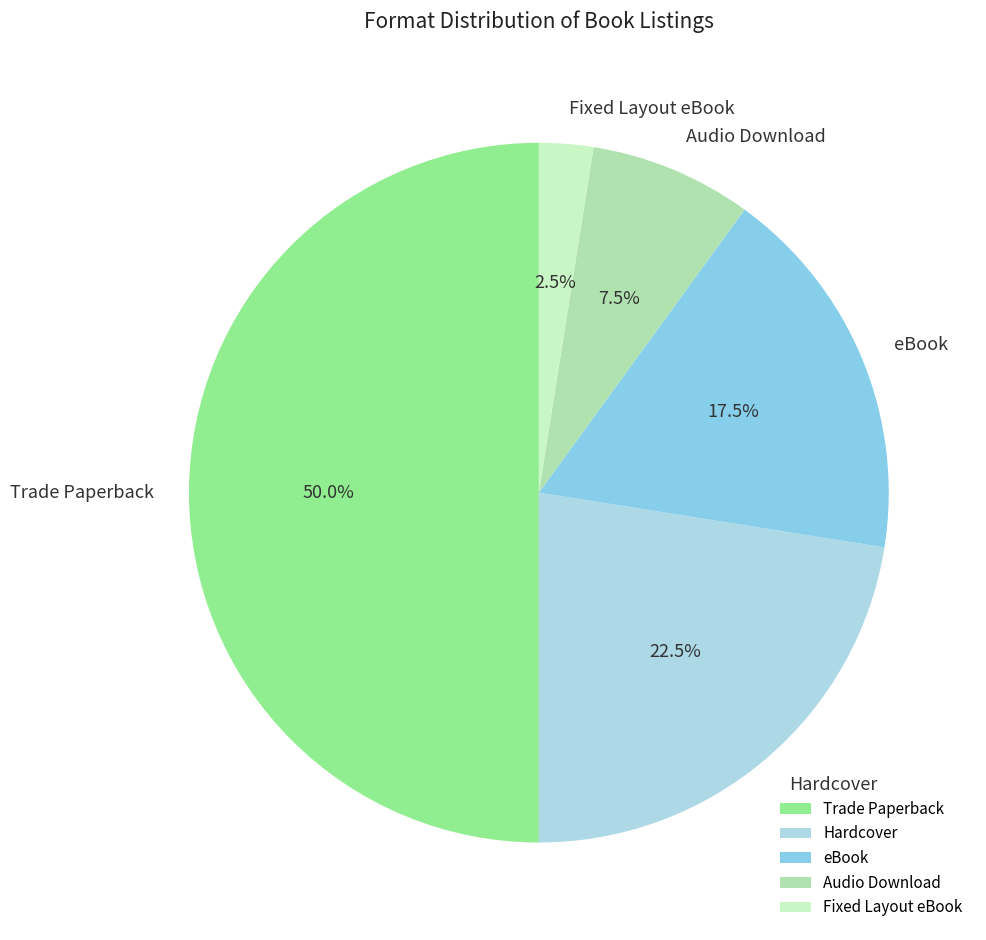

The Trade Paperback slice represents 50% of the pie. True or false?

True